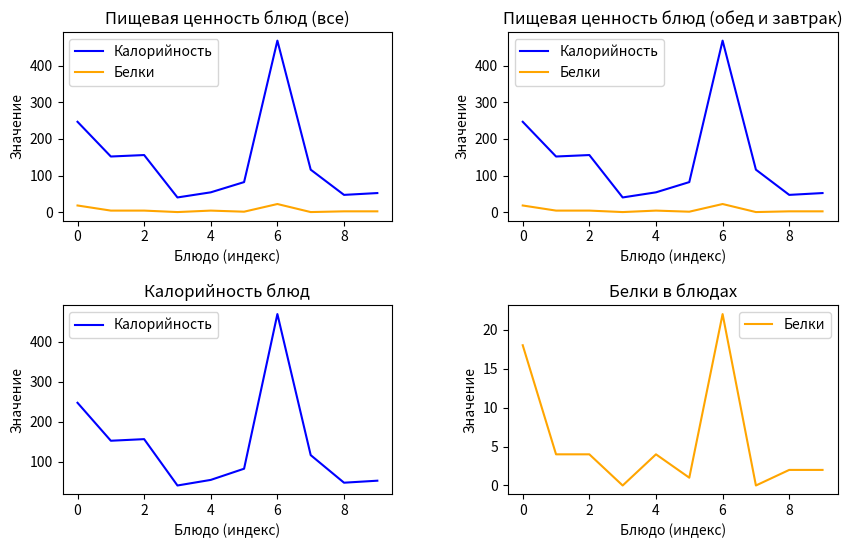

True or false: Белки and Калорийность intersect in this chart.

False